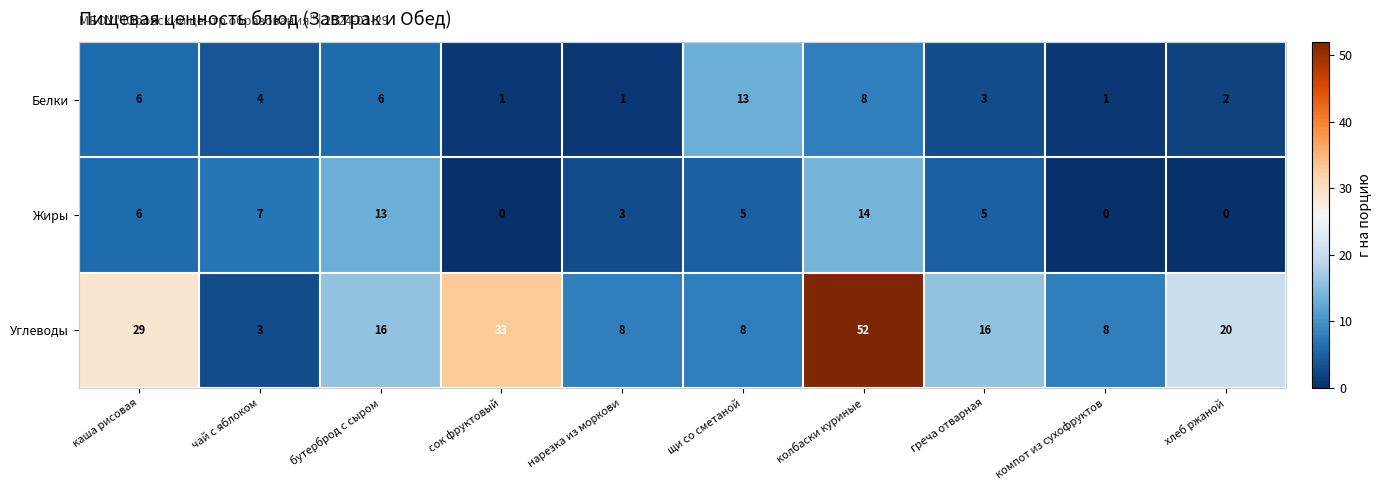

True or false: Белки has a value of 8 at колбаски куриные.

True